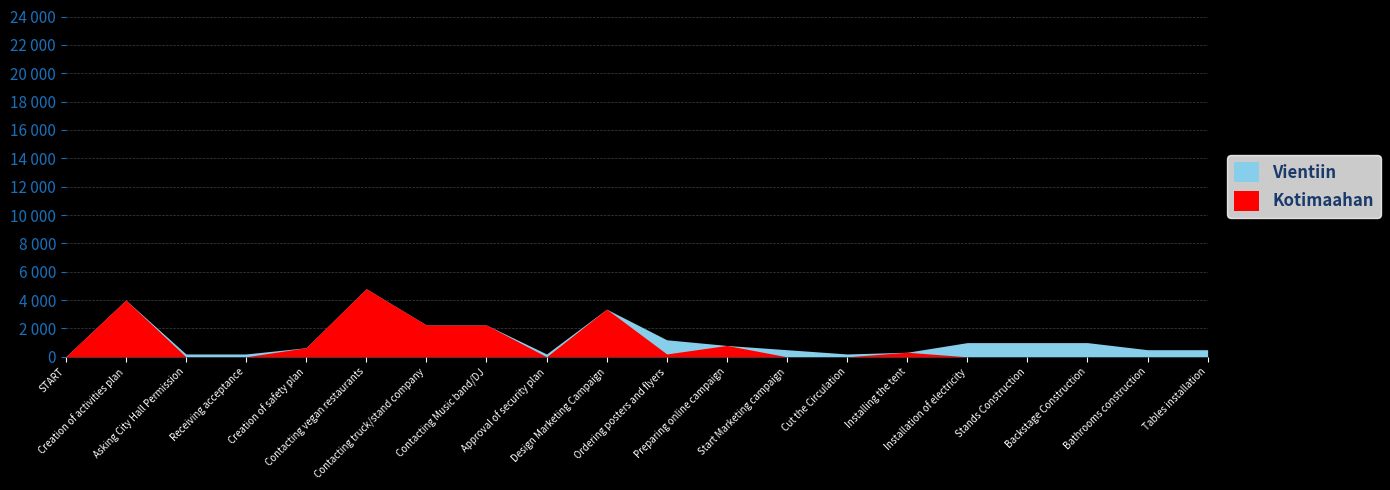

How many categories are shown in the chart?

20